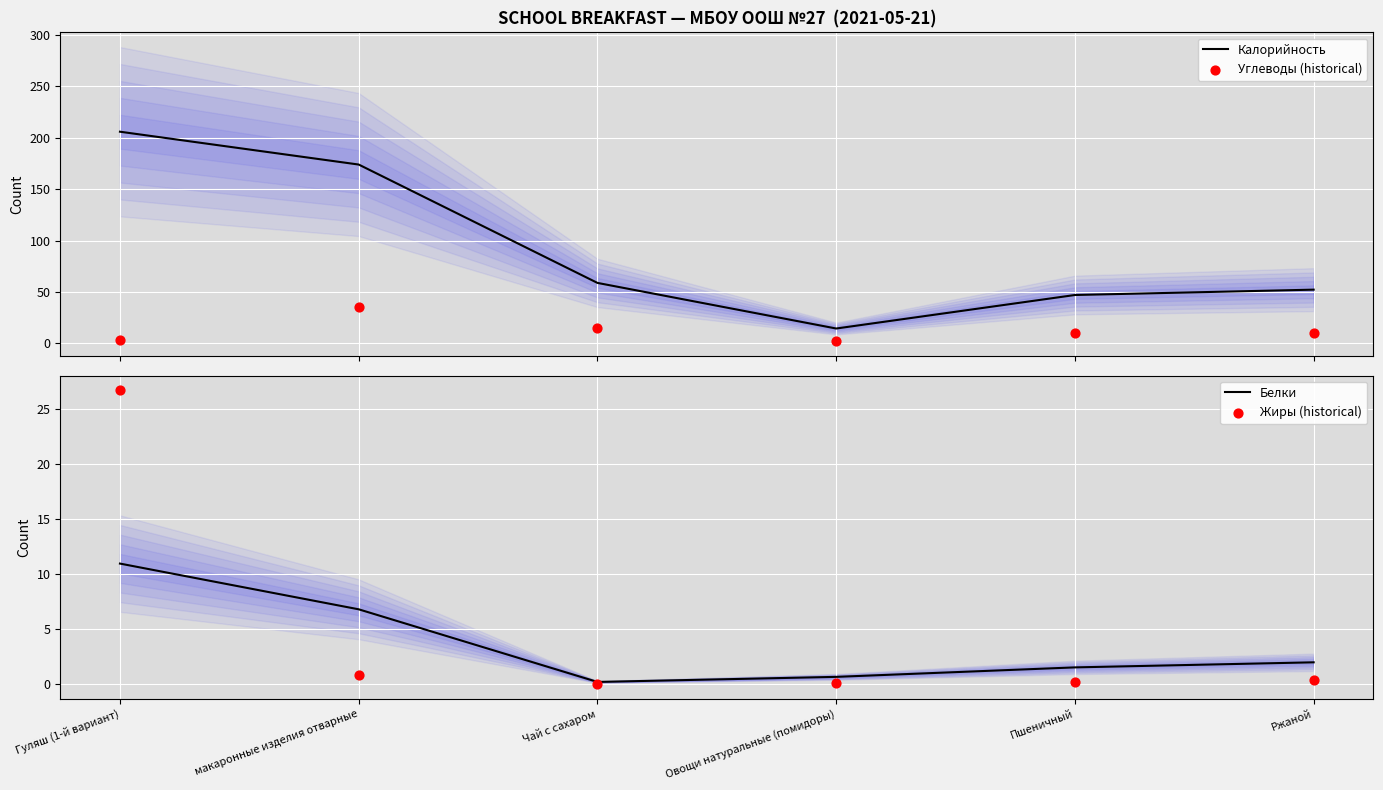

At how many categories does at least one series exceed 17?

5